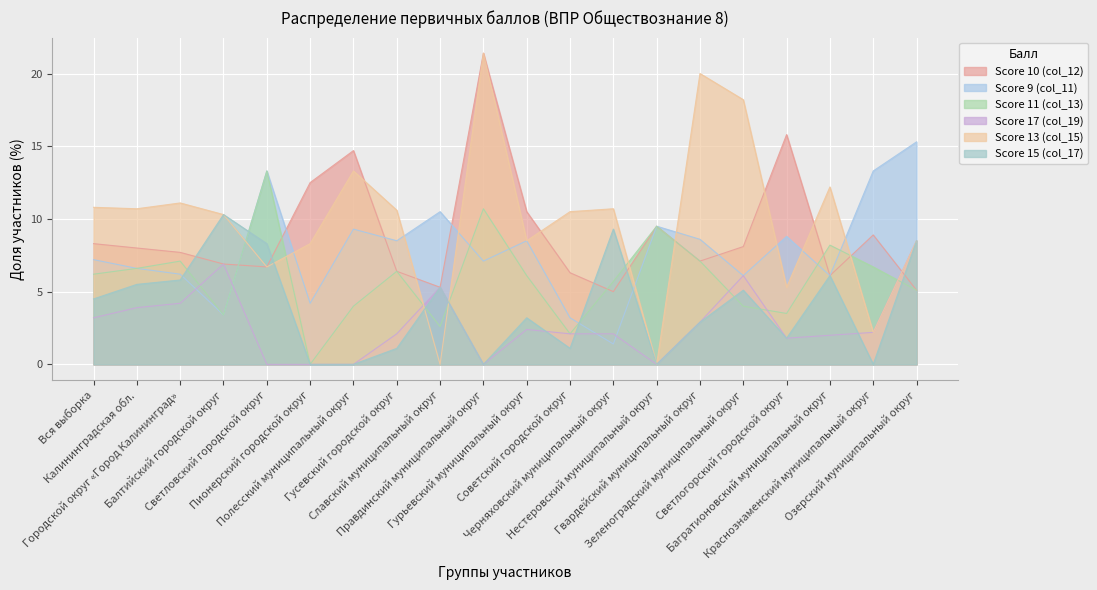

What are all the series names shown in the legend?

Score 10 (col_12), Score 9 (col_11), Score 11 (col_13), Score 17 (col_19), Score 13 (col_15), Score 15 (col_17)